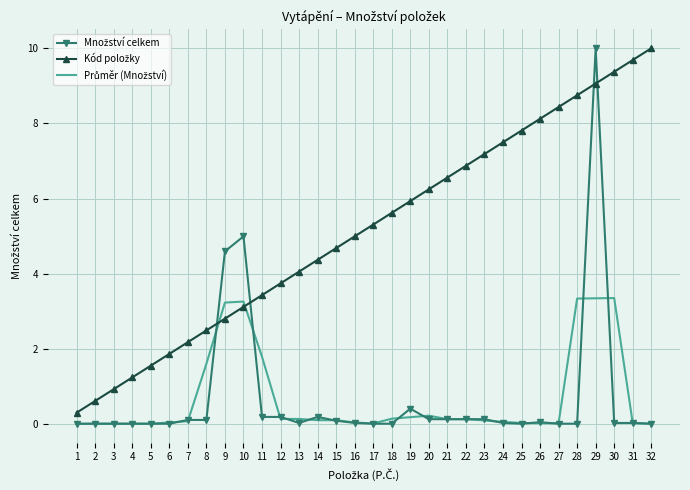

At which category is the sum across all series the highest?

29